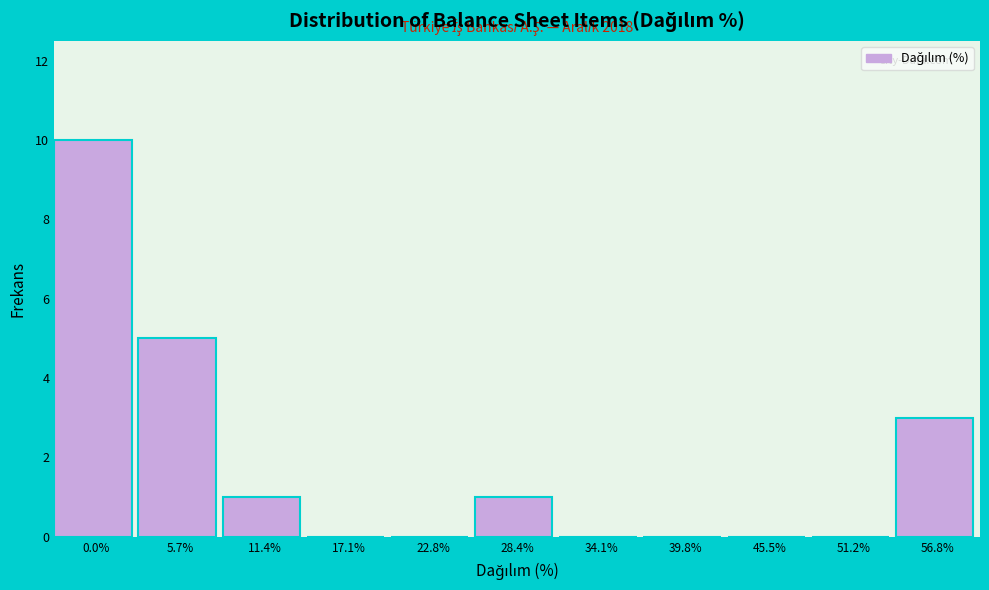

Reading left to right, list all the values displayed in this chart.

0.0%=10	5.7%=5	11.4%=1	17.1%=0	22.8%=0	28.4%=1	34.1%=0	39.8%=0	45.5%=0	51.2%=0	56.8%=3